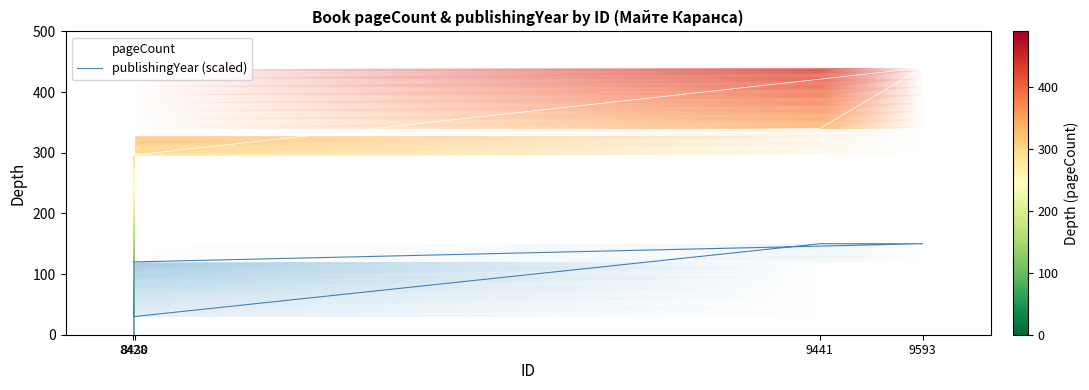

Does the chart display data point markers on the line(s)?

No